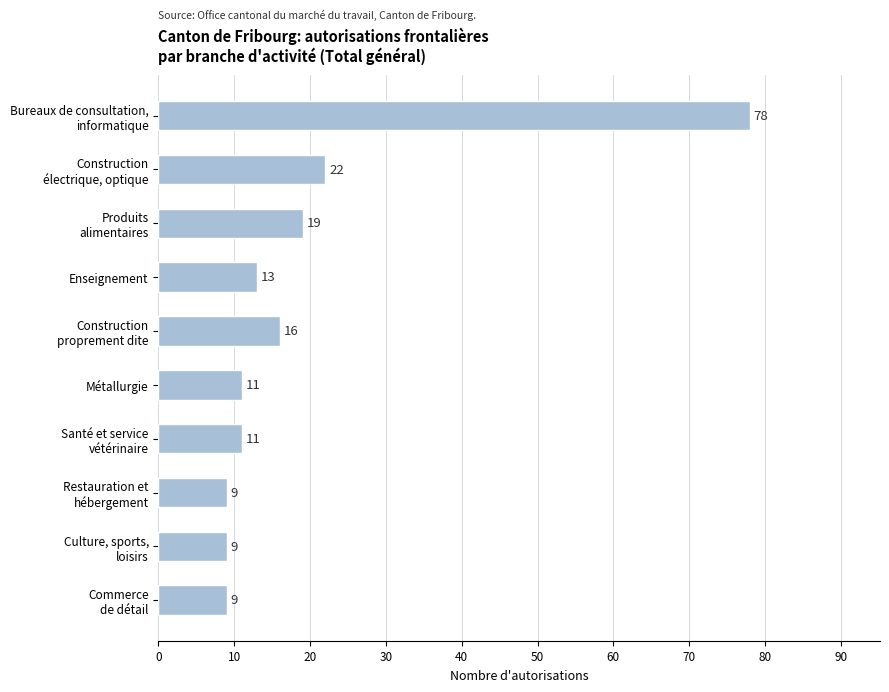

Reading top to bottom, what are all the values shown in this chart?

78	22	19	13	16	11	11	9	9	9